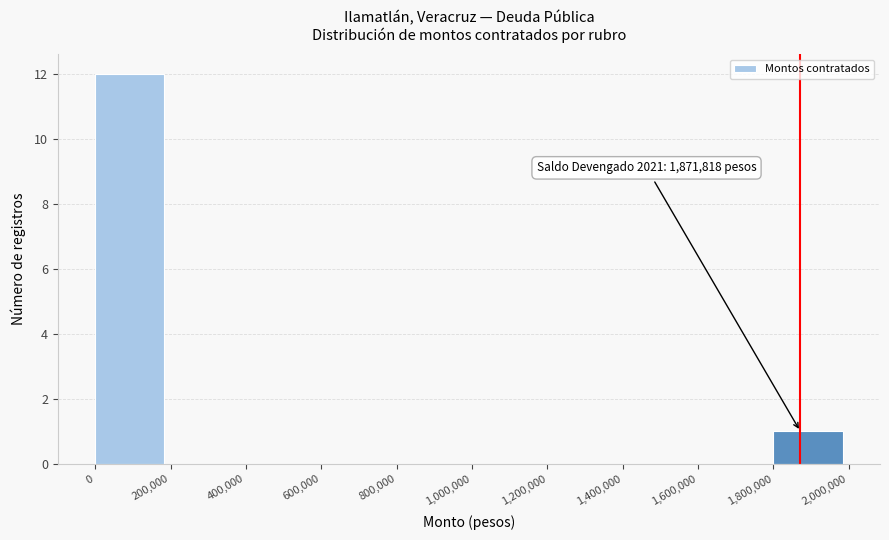

Reading left to right, extract all data points from this chart.

0=12	200,000=0	400,000=0	600,000=0	800,000=0	1,000,000=0	1,200,000=0	1,400,000=0	1,600,000=0	1,800,000=1